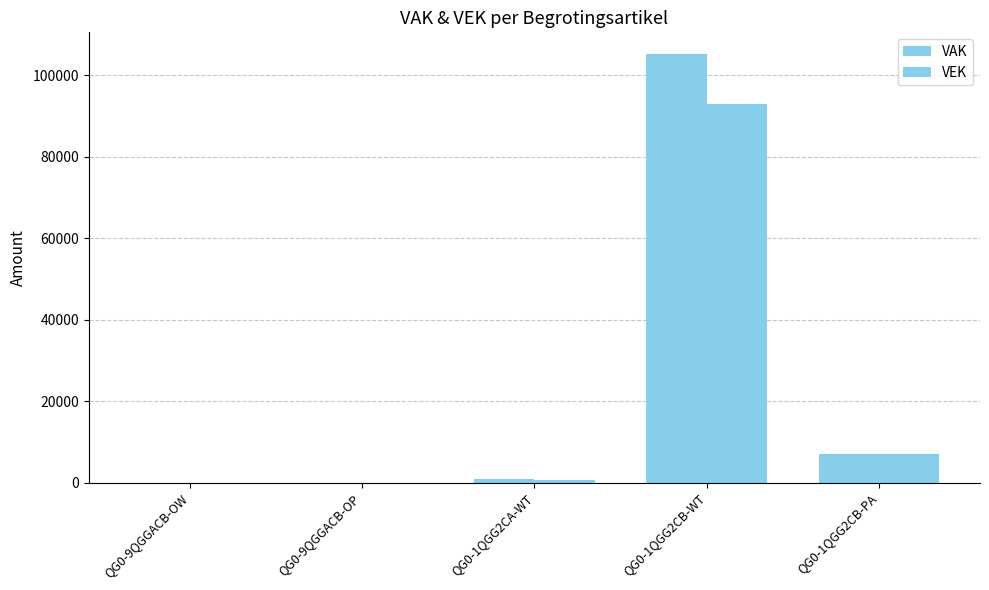

What is the highest value of the VAK series?

105251